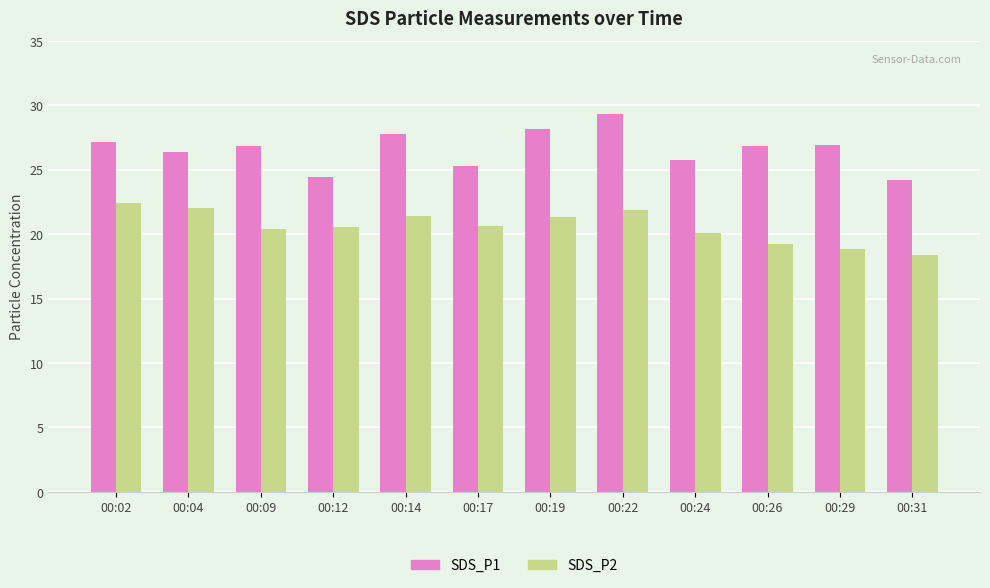

Rank the series by their maximum value, from lowest to highest.

SDS_P2, SDS_P1